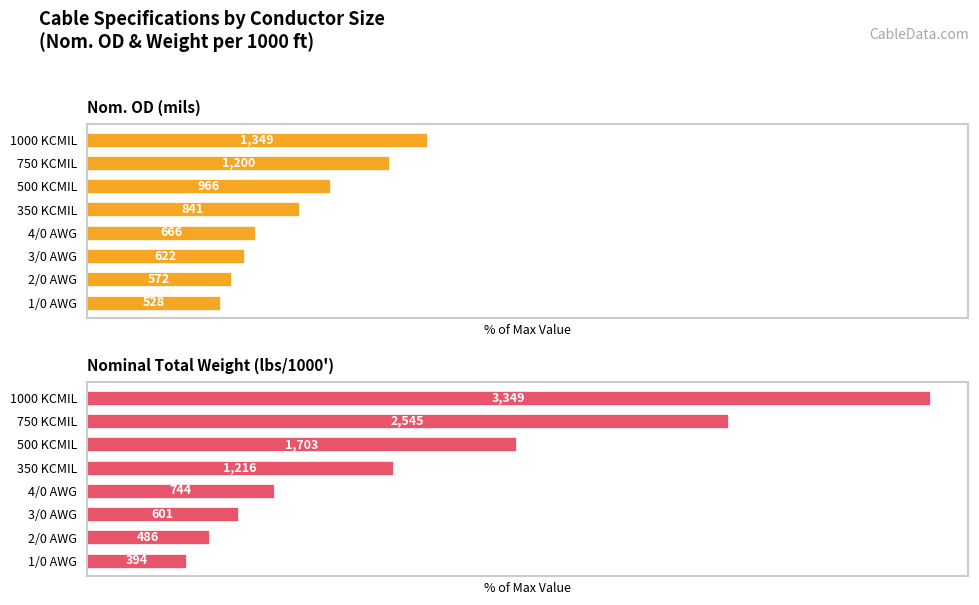

What are all the series names shown in the legend?

Nom. OD (mils), Nominal Total Weight (lbs/1000')